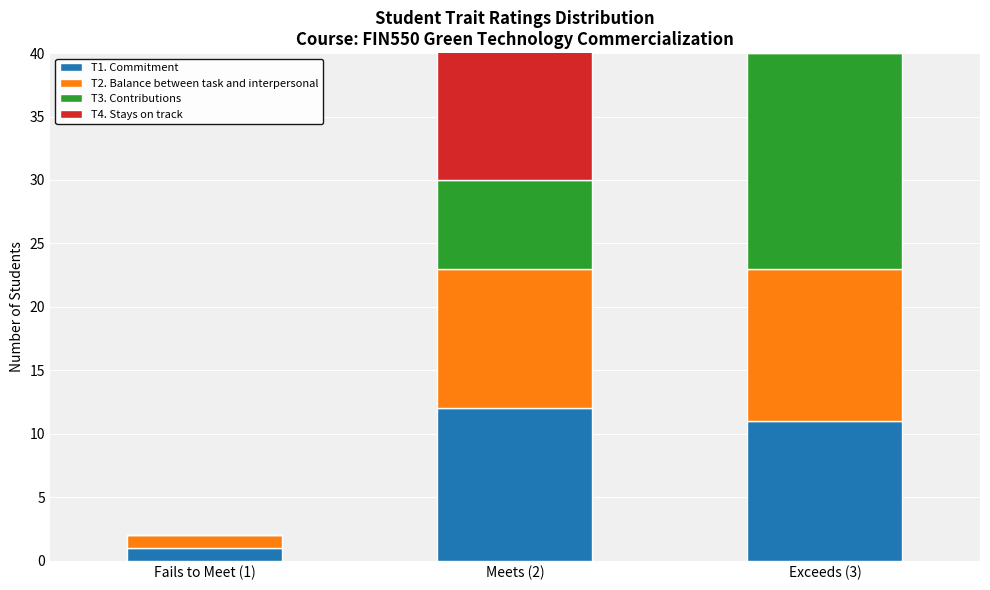

What is the spread (max minus min) of values at Meets (2)?

6